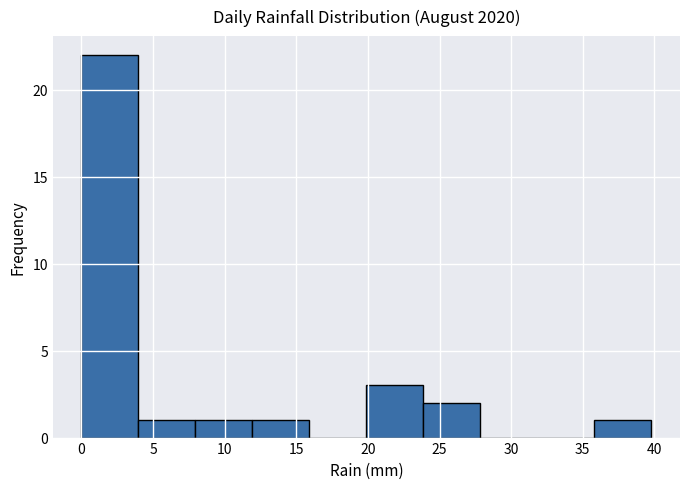

Reading left to right, list every bar in this chart as the range it spans on the x-axis followed by its height. Neither the bar edges nor the heights are printed on the chart, so give them approximately, as read against the axes.

0 to 4: 22
4 to 8: 1
8 to 12: 1
12 to 16: 1
16 to 20: 0
20 to 24: 3
24 to 28: 2
28 to 32: 0
32 to 36: 0
36 to 40: 1